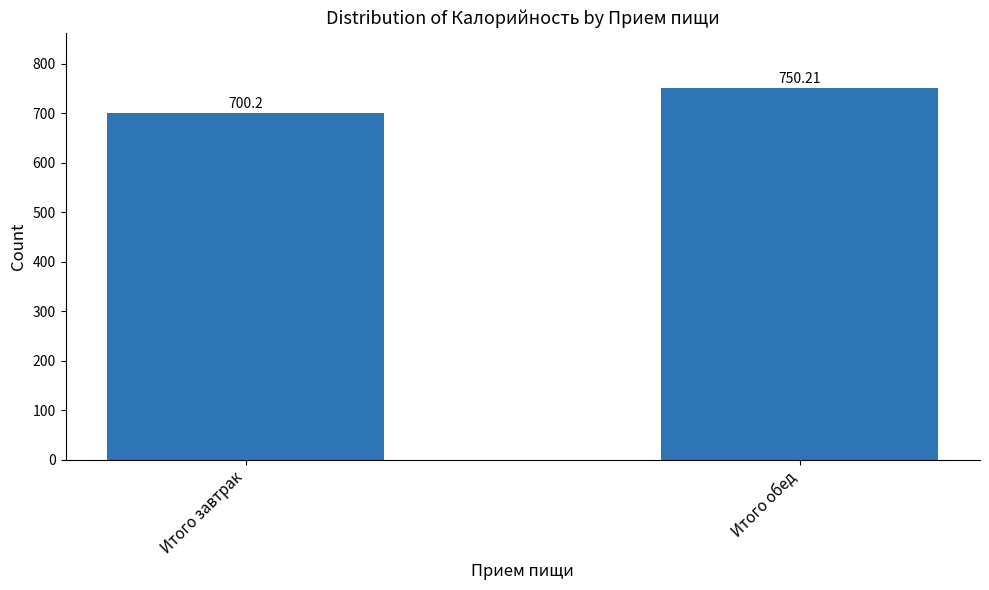

What is the minimum value shown in the chart?

700.2